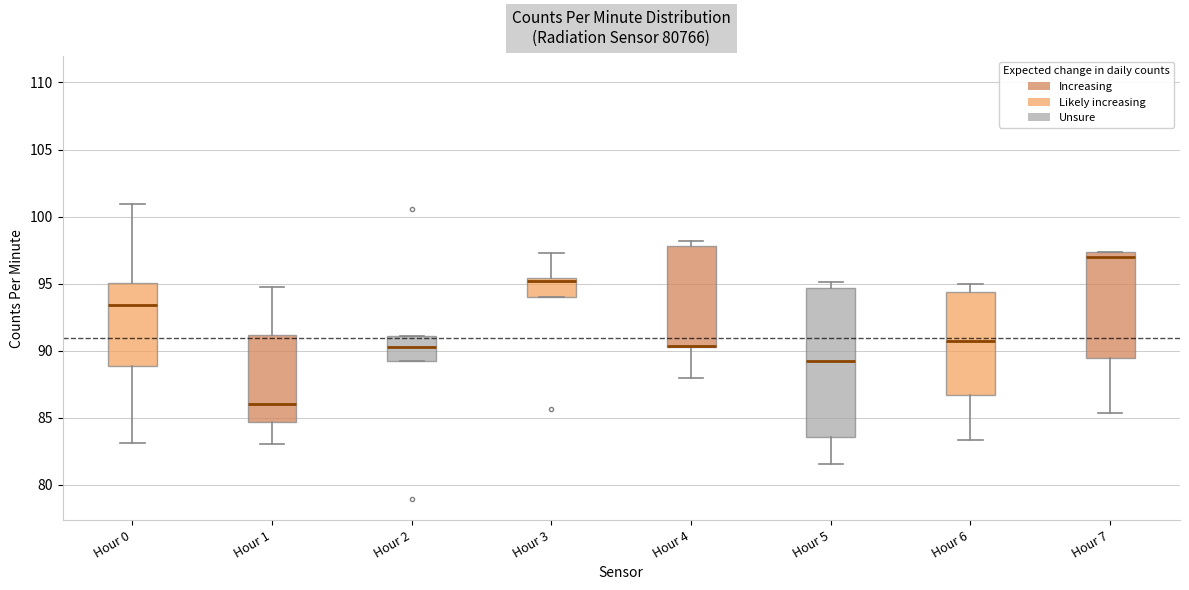

Reading left to right, read every box against the y-axis: the position of its median line, the range the box covers, and the ends of its whiskers. The values are not printed on the chart, so give them approximately, as read against the axis.

Hour 0: median 93.5, box 89.0 to 95.0, whiskers 83.0 to 101.0
Hour 1: median 86.0, box 84.5 to 91.0, whiskers 83.0 to 94.5
Hour 2: median 90.5, box 89.0 to 91.0, whiskers 89.0 to 91.0
Hour 3: median 95.0, box 94.0 to 95.5, whiskers 94.0 to 97.5
Hour 4: median 90.5 (drawn on the box's lower edge), box 90.5 to 98.0, whiskers 88.0 to 98.0 (just above the box's upper edge)
Hour 5: median 89.0, box 83.5 to 94.5, whiskers 81.5 to 95.0
Hour 6: median 90.5, box 86.5 to 94.5, whiskers 83.5 to 95.0
Hour 7: median 97.0, box 89.5 to 97.5, whiskers 85.5 to 97.5